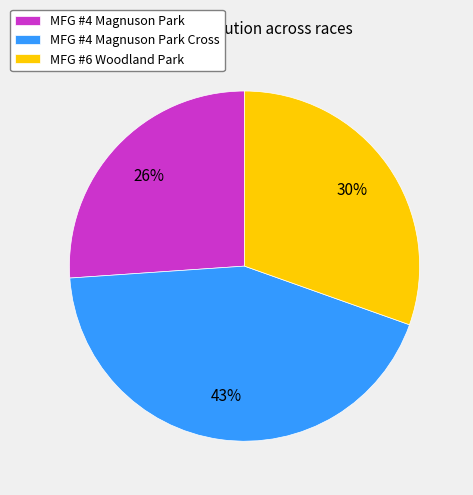

What percentage is the MFG #4 Magnuson Park slice, to the nearest percent?

26%